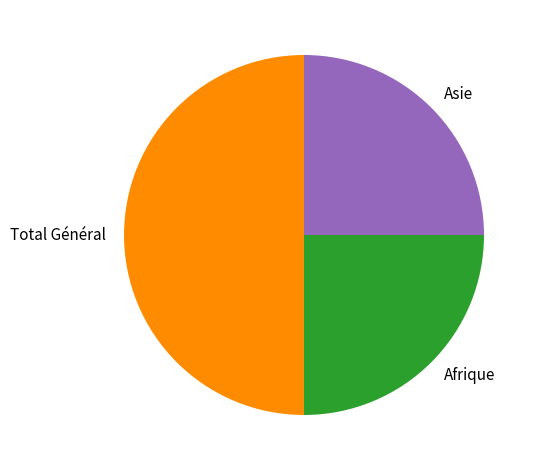

Combined, do Total Général and Afrique account for over 50%?

Yes